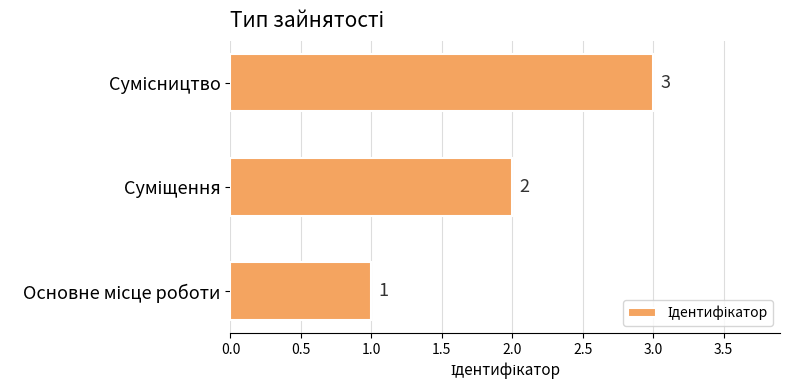

What is the greatest value displayed?

3